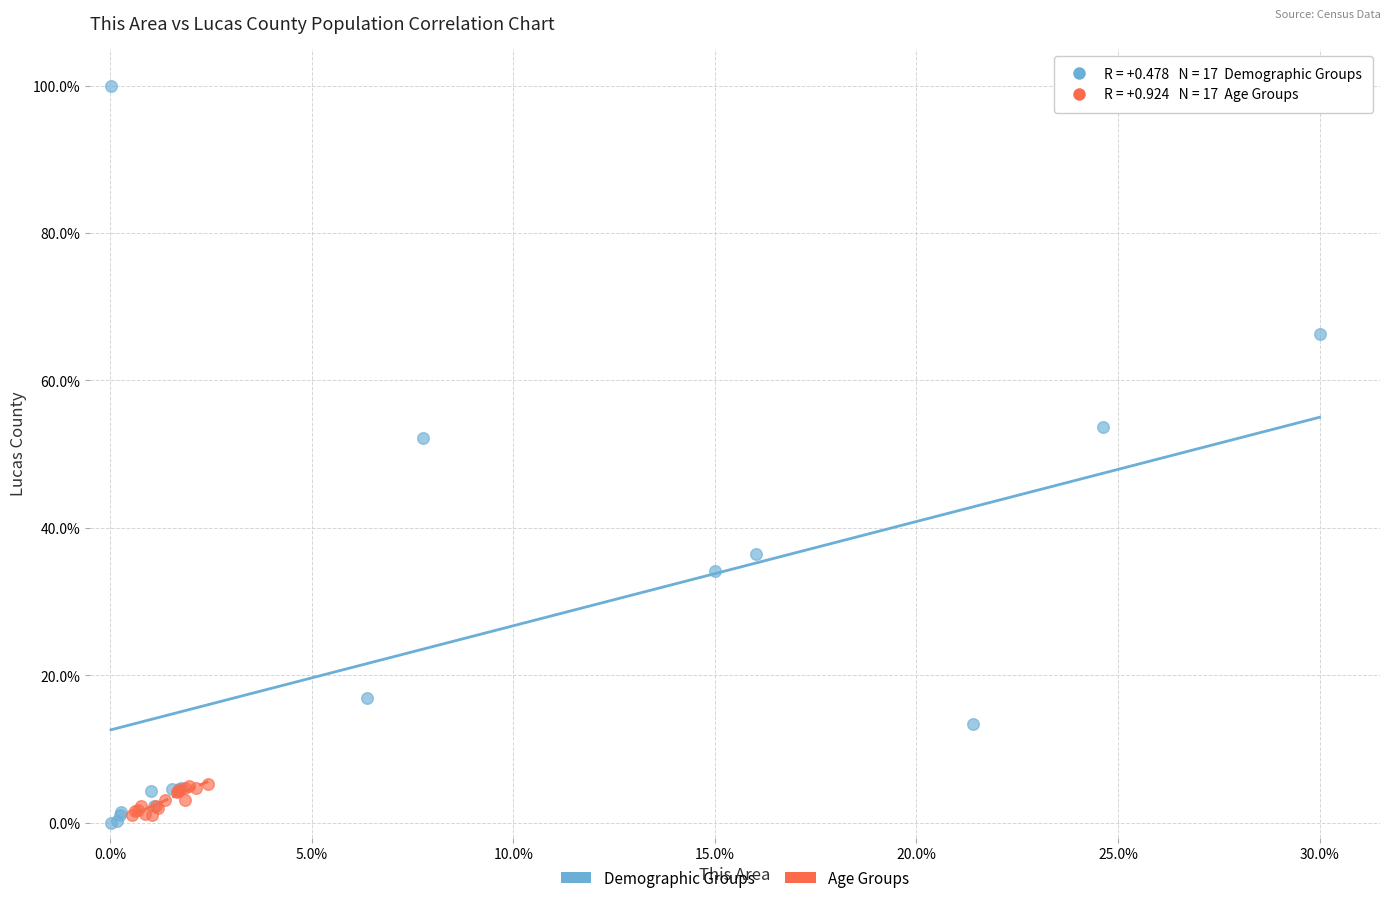

Which series has the widest spread of Y values?

Demographic Groups